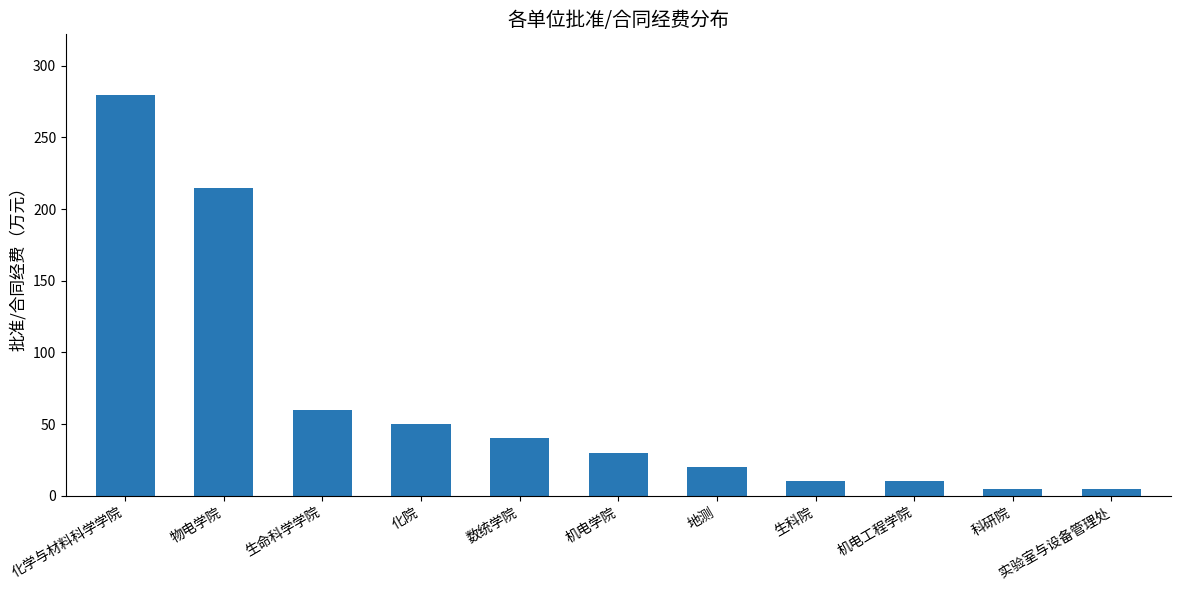

Approximately how many times larger is the value at 生命科学学院 compared to 机电学院?

2.0